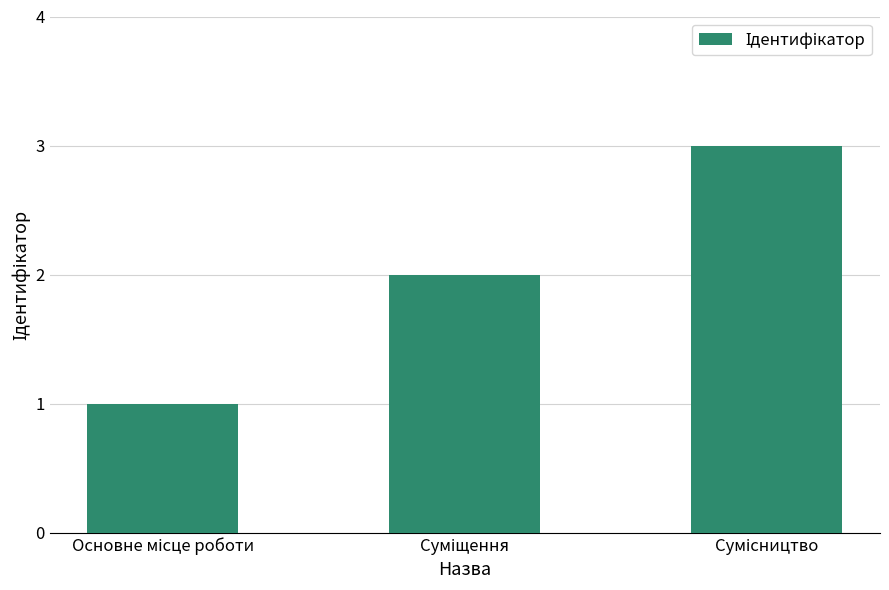

What is the minimum value shown in the chart?

1